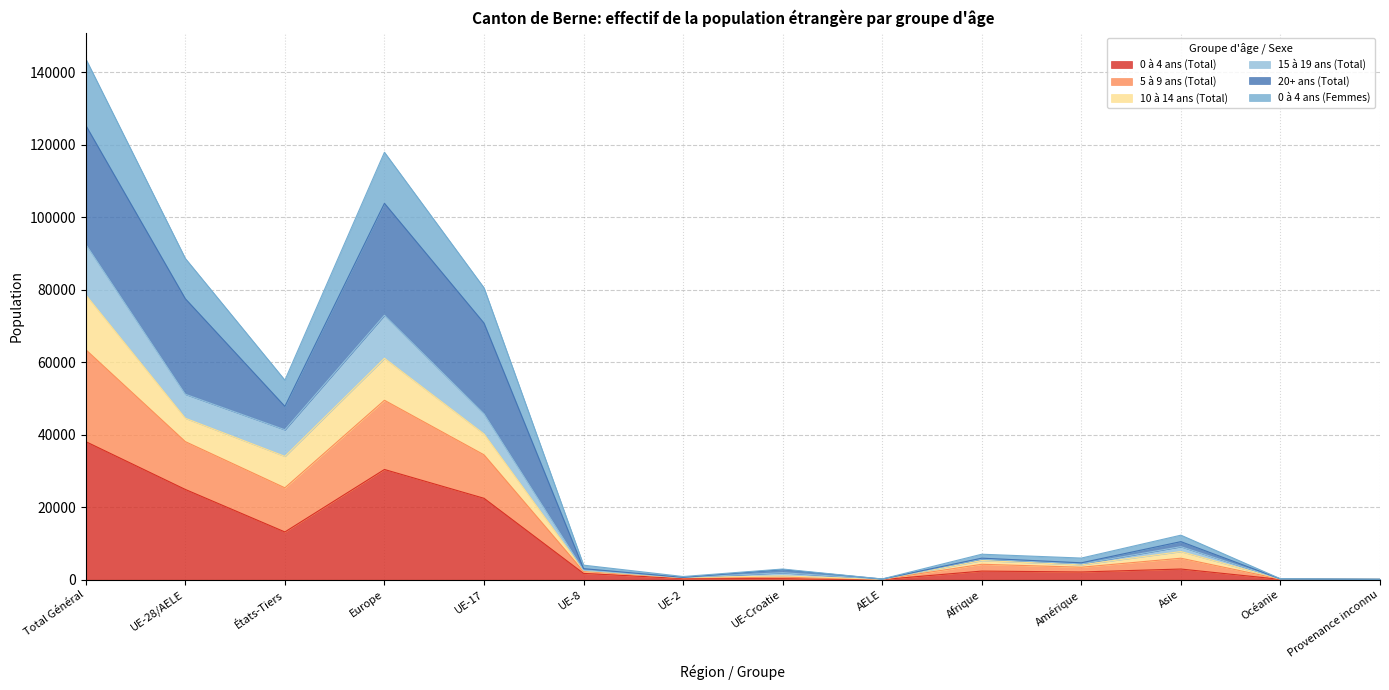

Is the value of 0 à 4 ans (Femmes) at AELE greater than the value of 5 à 9 ans (Total) at UE-8?

No